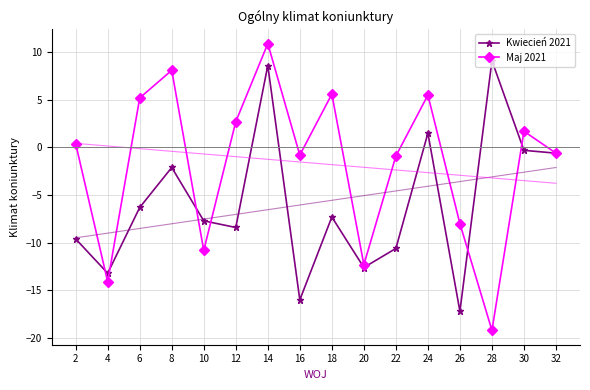

Does the chart have visible grid lines?

Yes